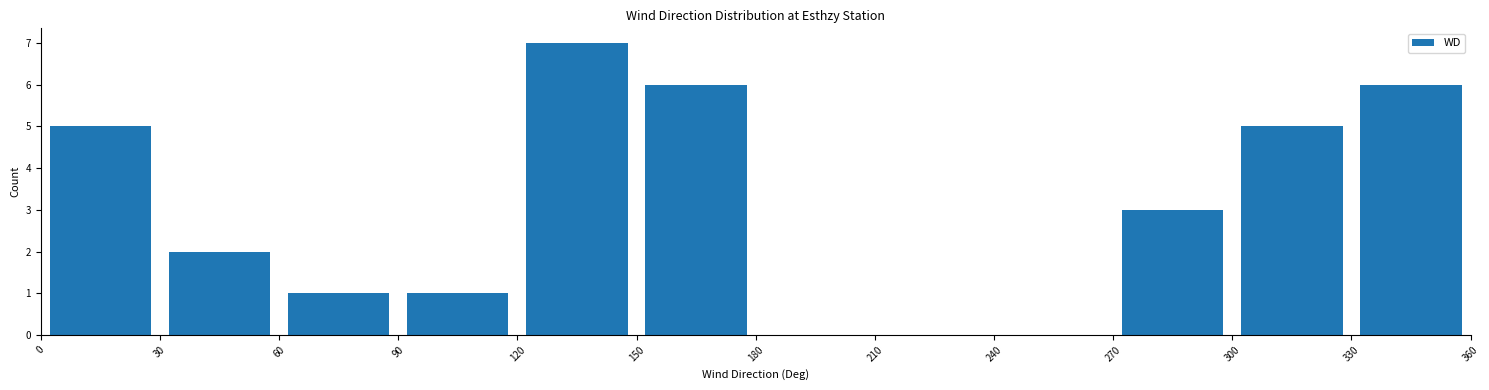

Reading left to right, list every bar in this chart as the range it spans on the x-axis followed by its height. The values are not printed on the chart, so give them approximately, as read against the axis.

0 to 30: 5
30 to 60: 2
60 to 90: 1
90 to 120: 1
120 to 150: 7
150 to 180: 6
180 to 210: 0
210 to 240: 0
240 to 270: 0
270 to 300: 3
300 to 330: 5
330 to 360: 6